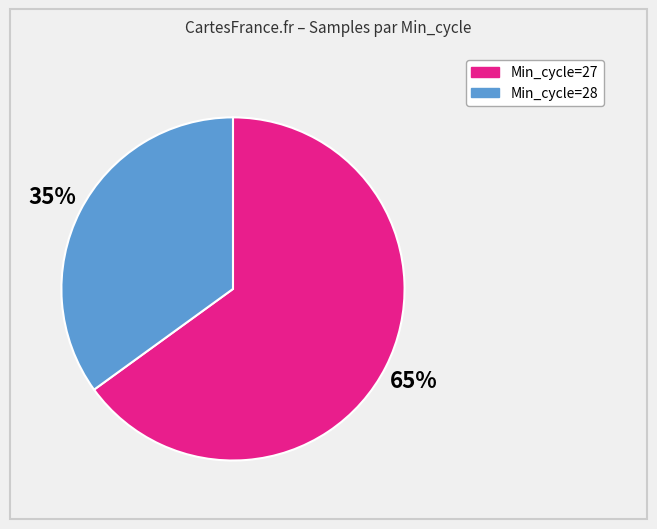

Is there a majority slice in this chart?

Yes